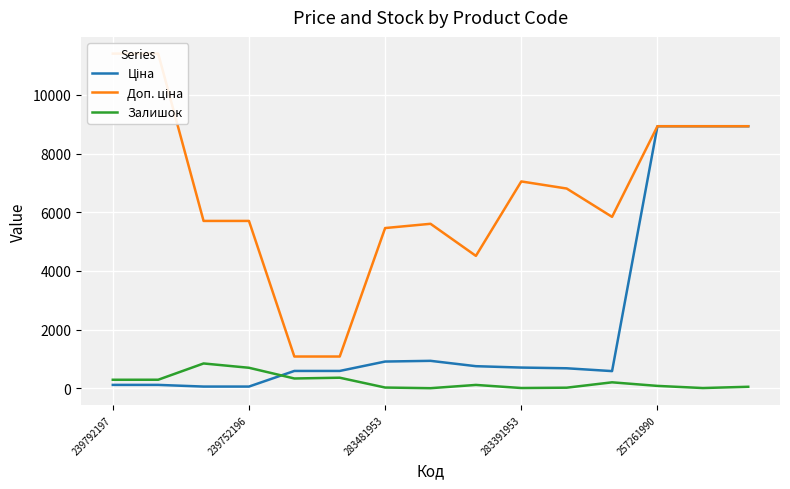

What is the sum of all Ціна values?

32892.2